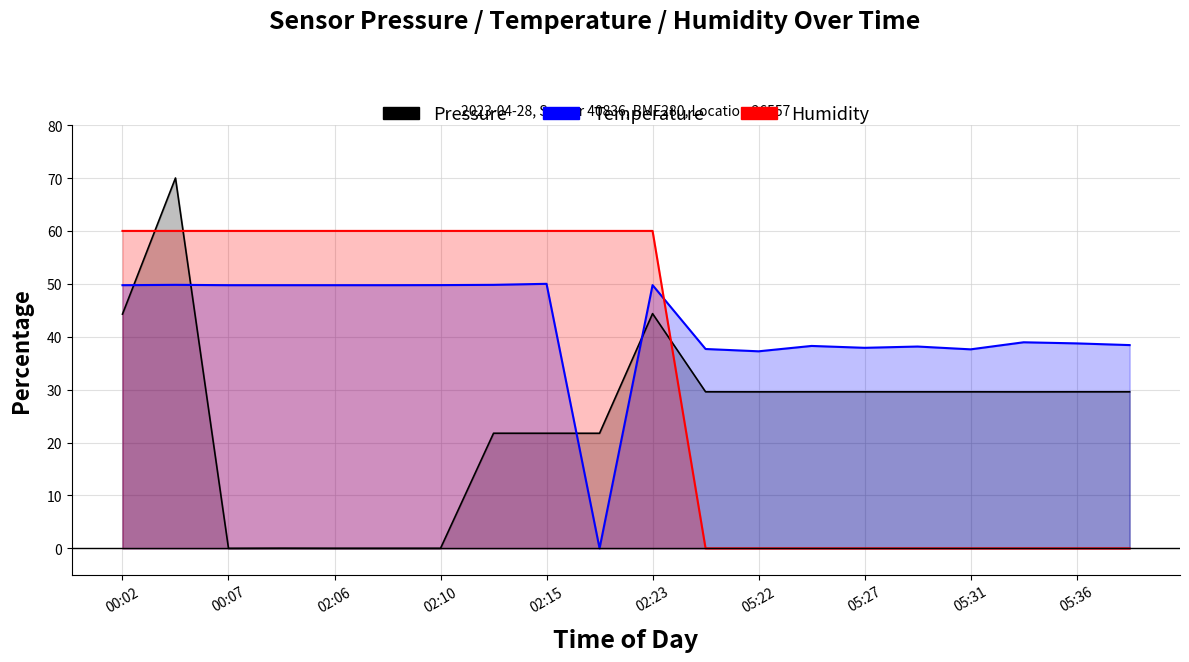

True or false: Humidity has more than 1 points higher than both neighbors.

False